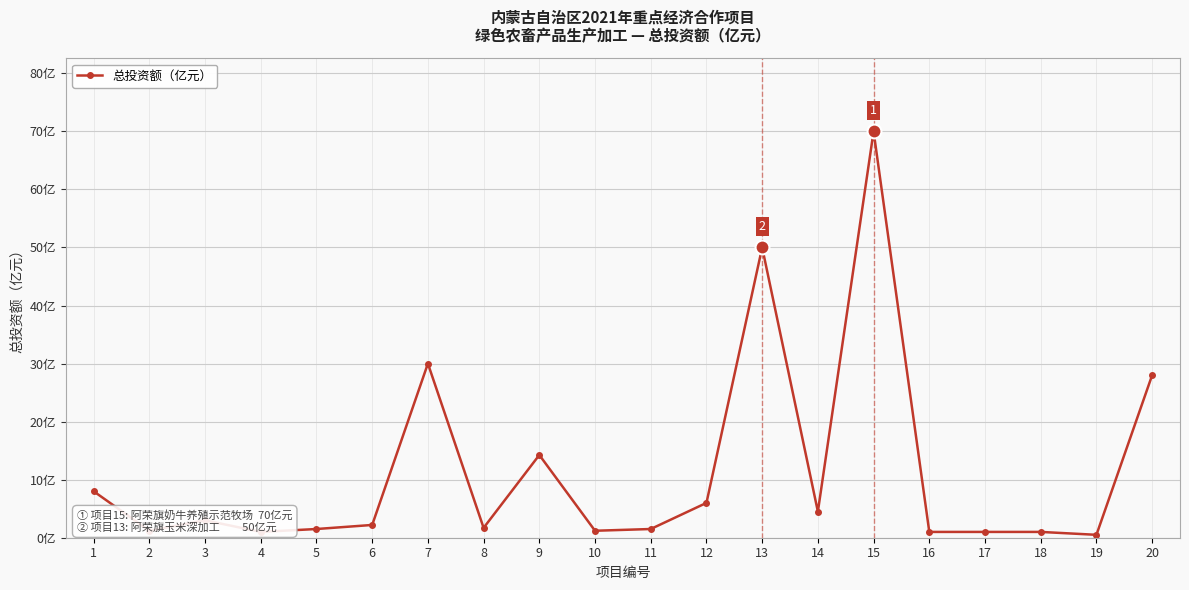

Does the chart have visible grid lines?

Yes